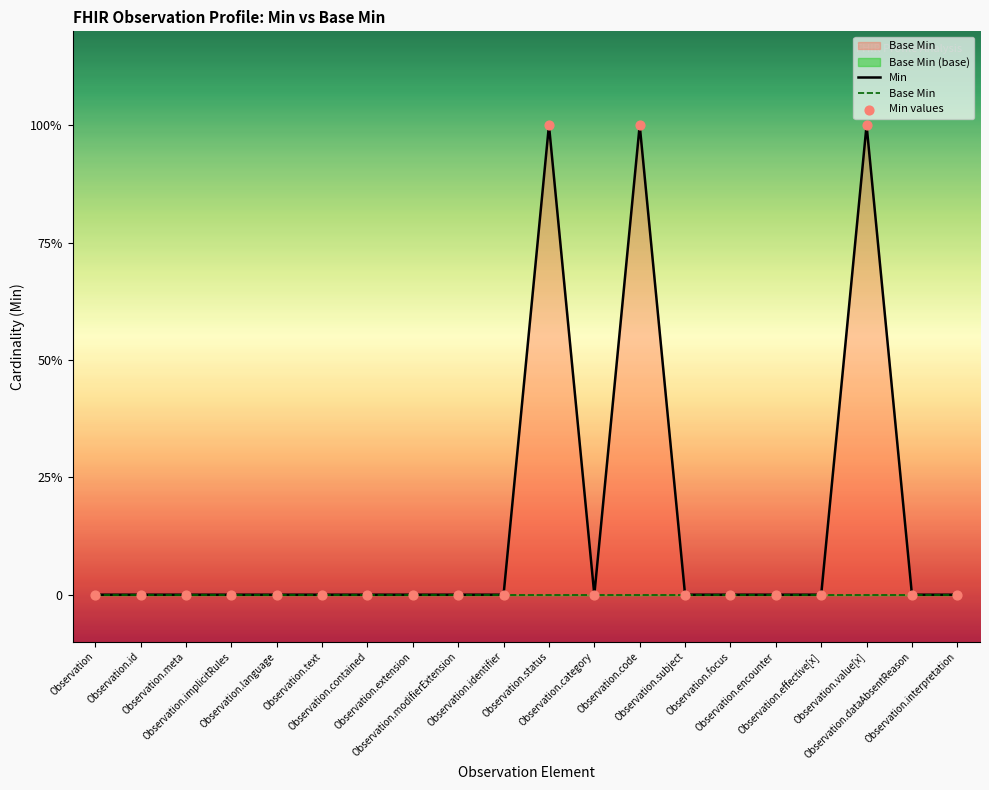

Is the value of Min at Observation.modifierExtension greater than the value of Min values at Observation.value[x]?

No